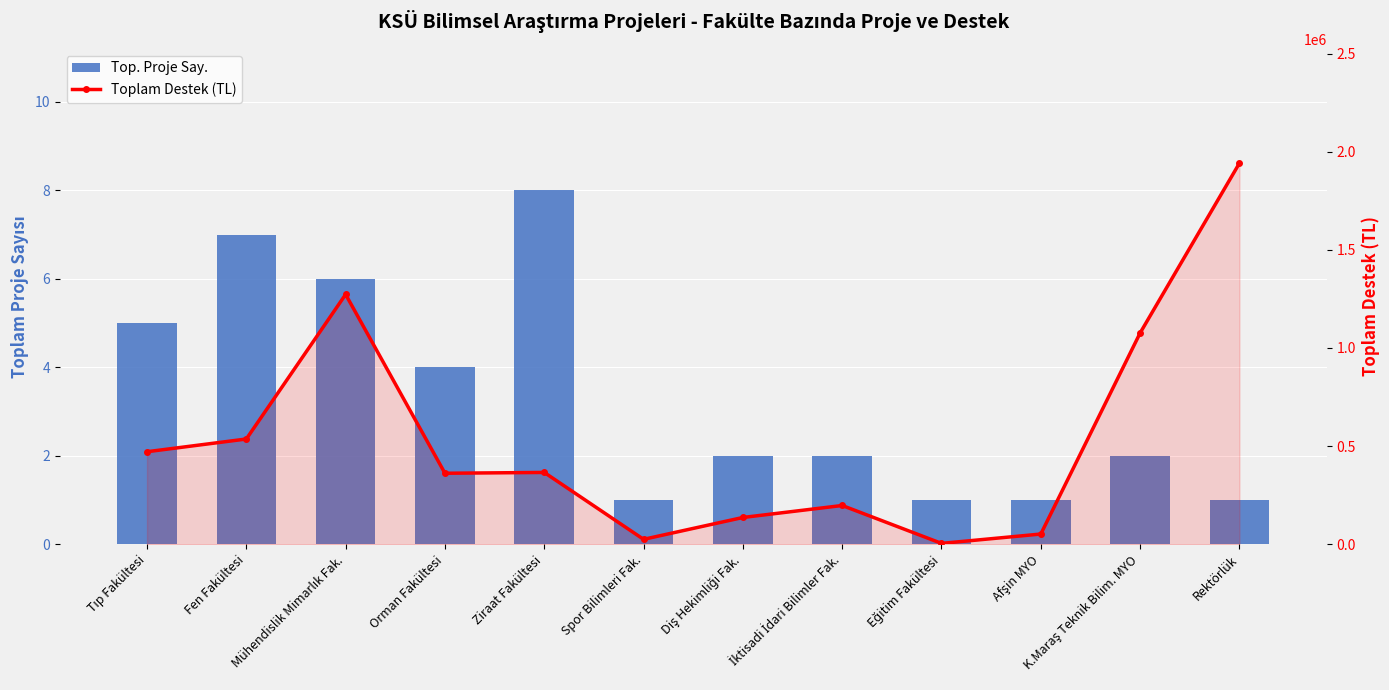

Which series has the widest spread of values?

Toplam Destek (TL)